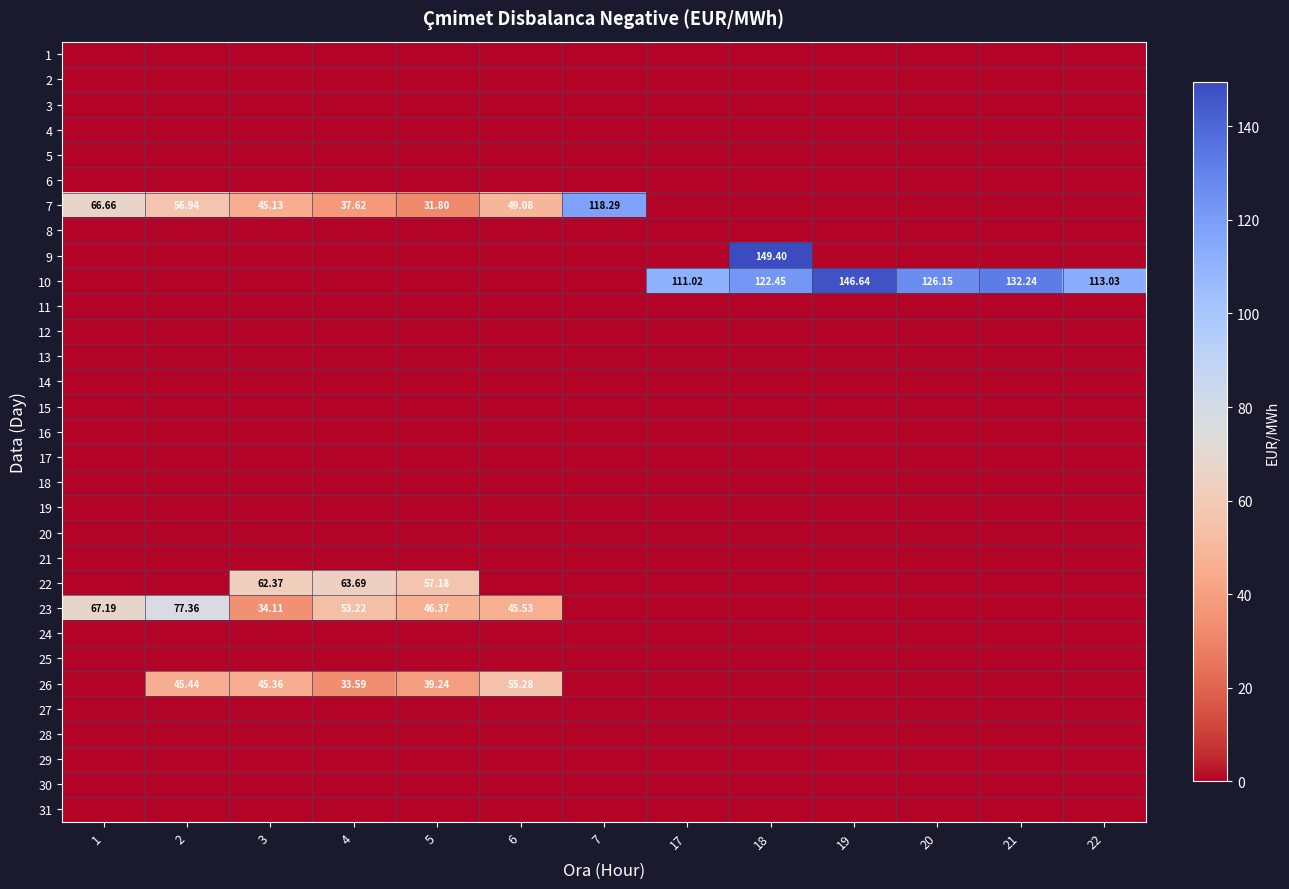

At which category is the sum across all series the highest?

18